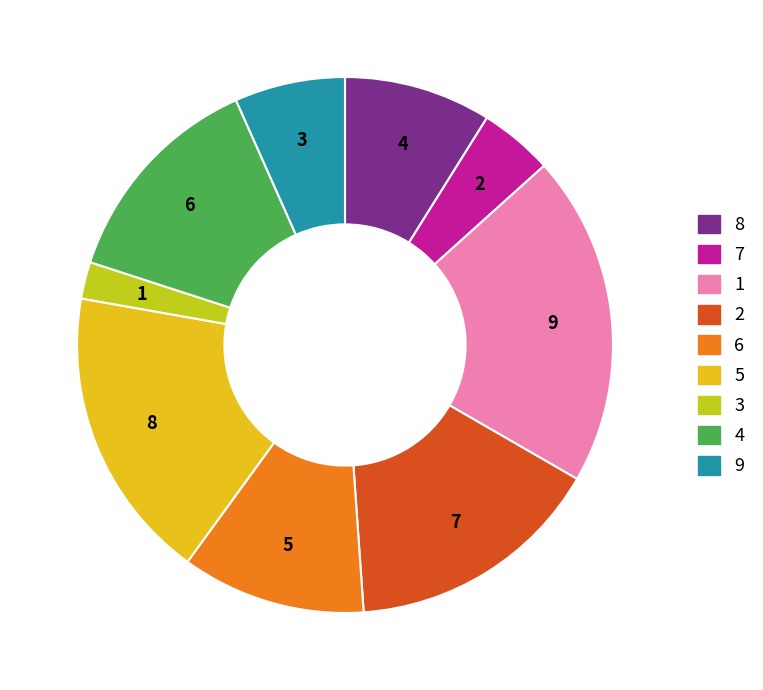

To the nearest percent, what percentage of the pie is 4?

13%